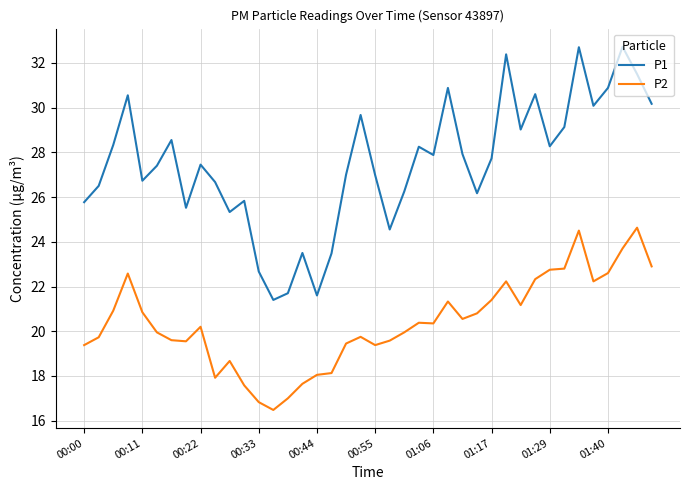

What is the highest value of the P1 series?

32.7